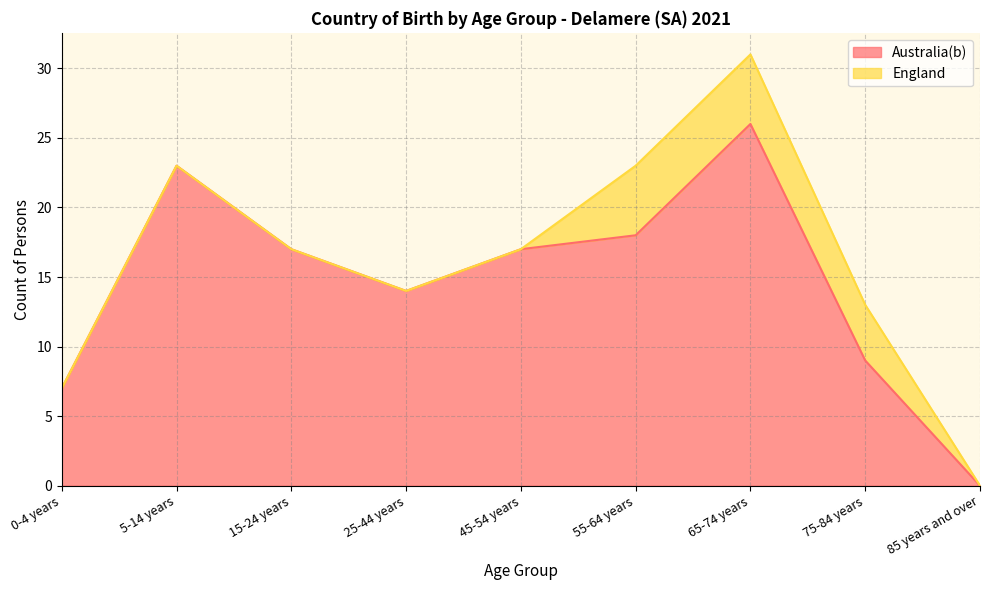

What is the difference between the second highest and second lowest values?

16